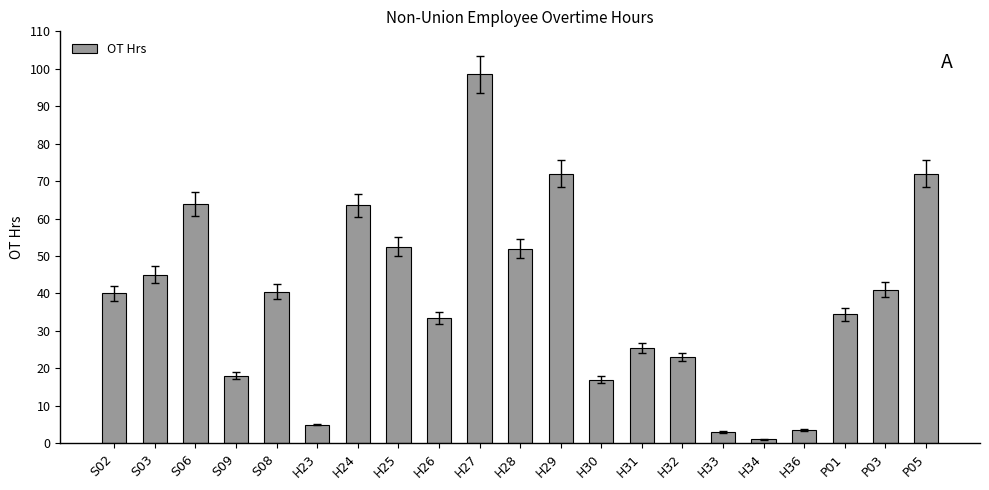

Between S06 and P01, which is larger?

S06